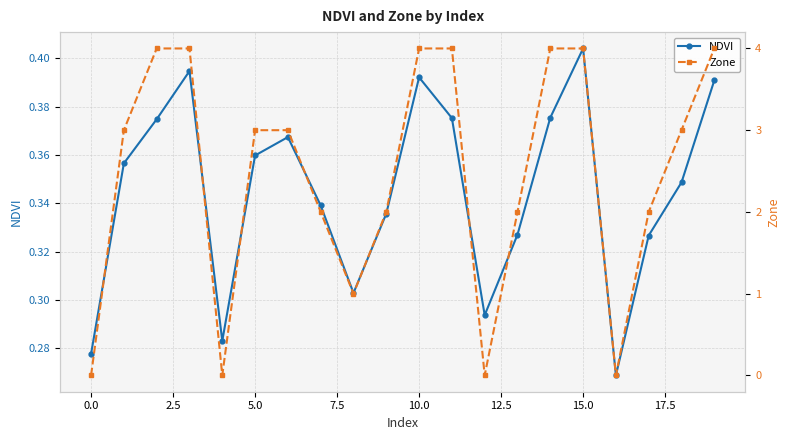

What is the label of the 1st point from the right?

19